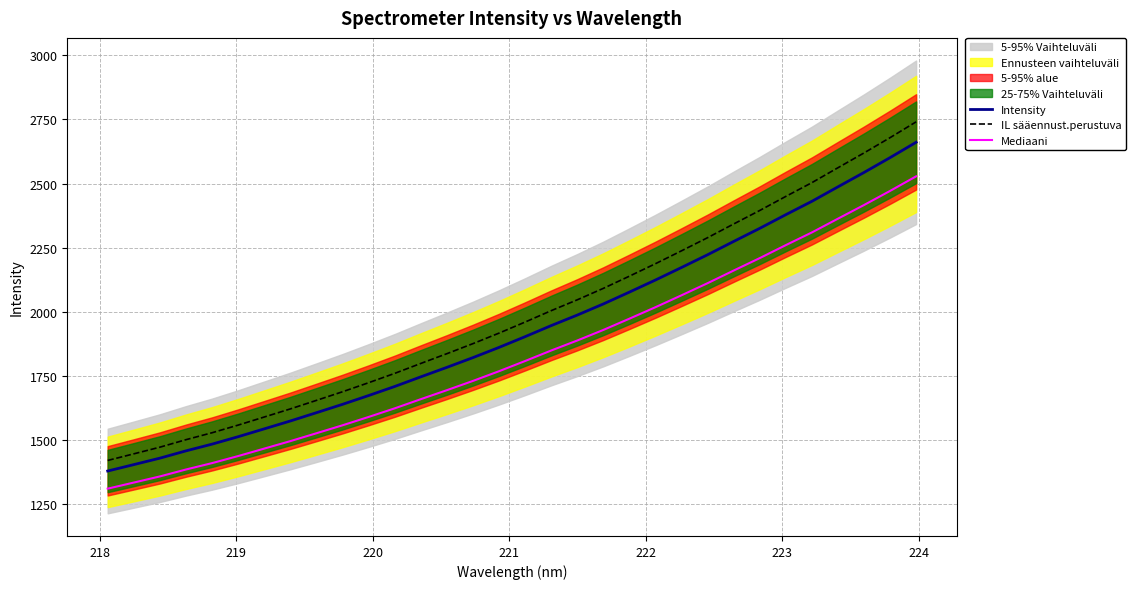

True or false: Intensity and Mediaani cross at least once.

False